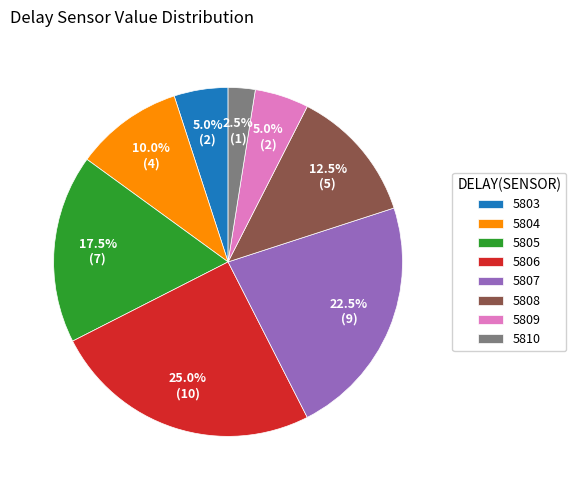

How many segments does this pie chart have?

8